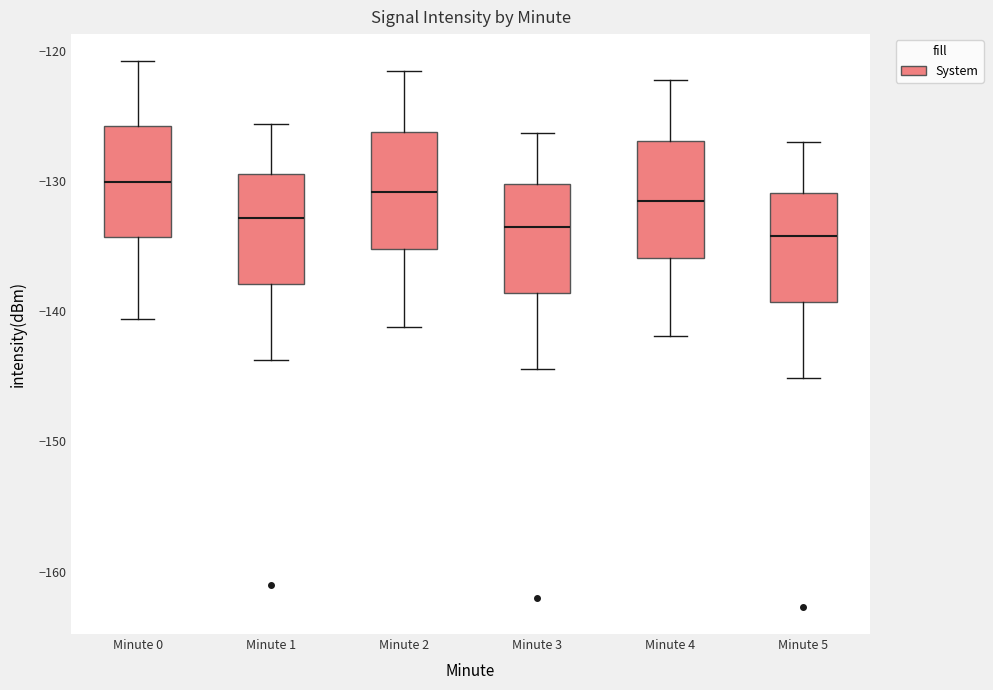

Reading left to right, read every box against the y-axis: the position of its median line, the range the box covers, and the ends of its whiskers. The values are not printed on the chart, so give them approximately, as read against the axis.

Minute 0: median -130, box -134 to -126, whiskers -141 to -121
Minute 1: median -133, box -138 to -129, whiskers -144 to -126
Minute 2: median -131, box -135 to -126, whiskers -141 to -121
Minute 3: median -134, box -139 to -130, whiskers -144 to -126
Minute 4: median -132, box -136 to -127, whiskers -142 to -122
Minute 5: median -134, box -139 to -131, whiskers -145 to -127